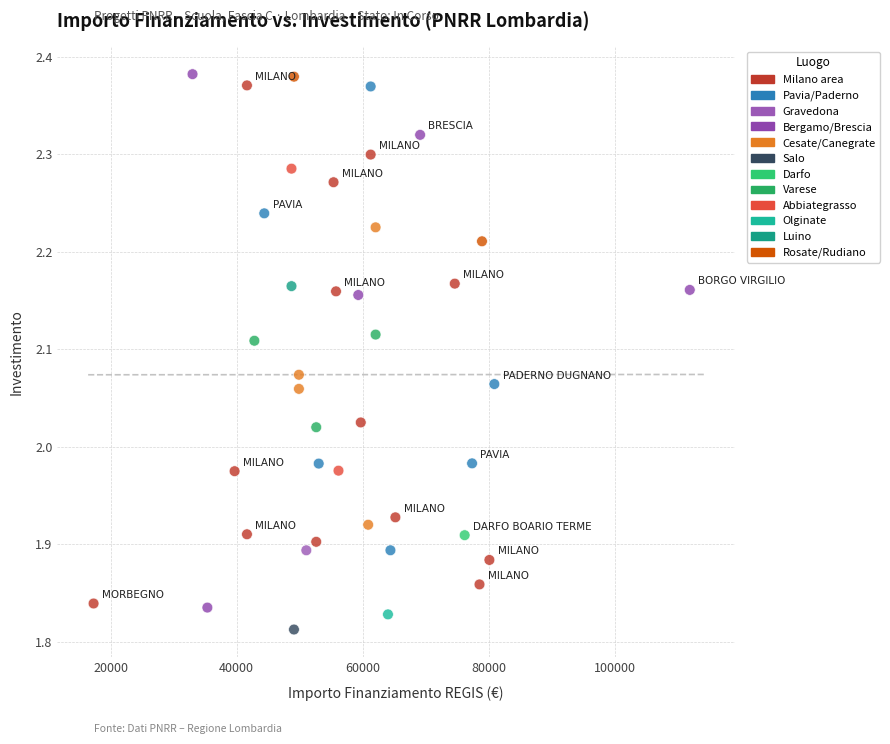

What is the range of Y values (max minus min)?

0.6